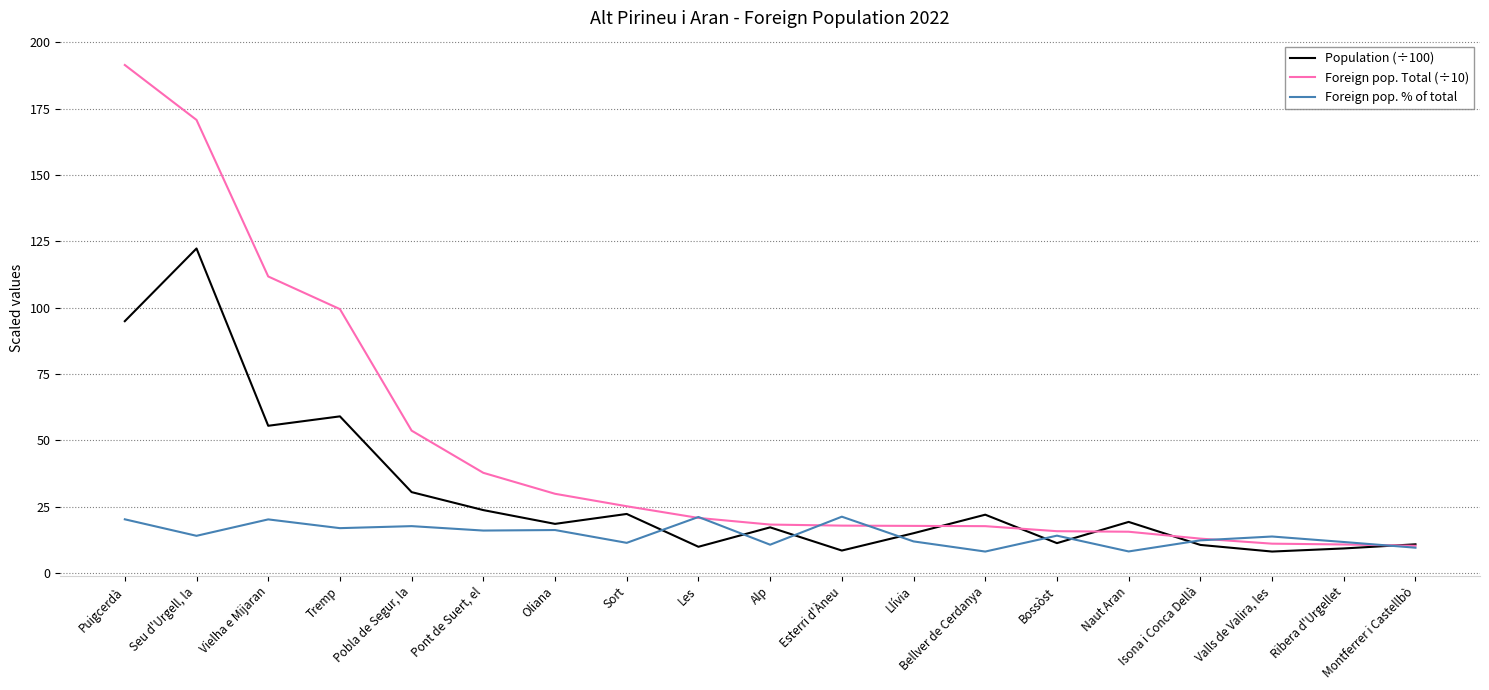

What is the total value across all series at Seu d'Urgell, la?

306.9